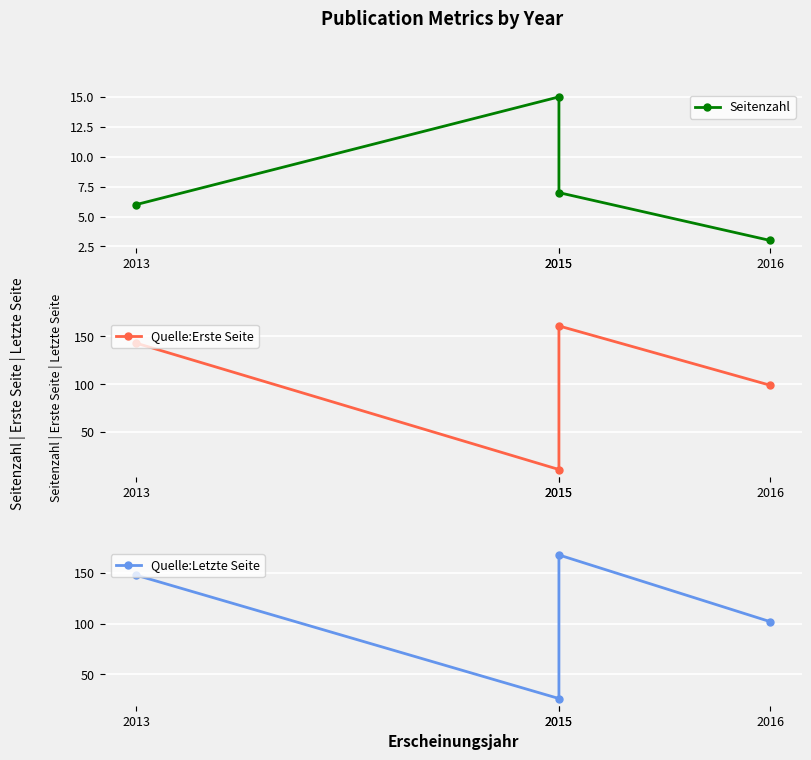

Rank the categories by Quelle:Erste Seite value from highest to lowest.

2015, 2013, 2016, 2015